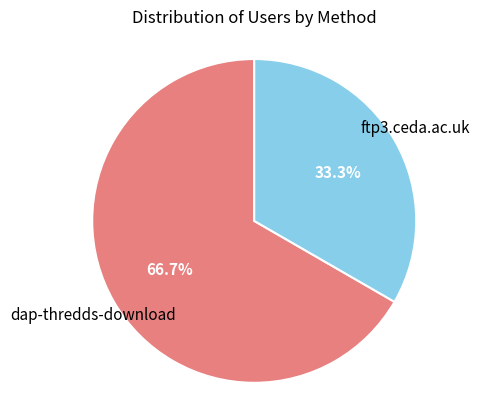

Is there any slice that represents more than half of the pie?

Yes